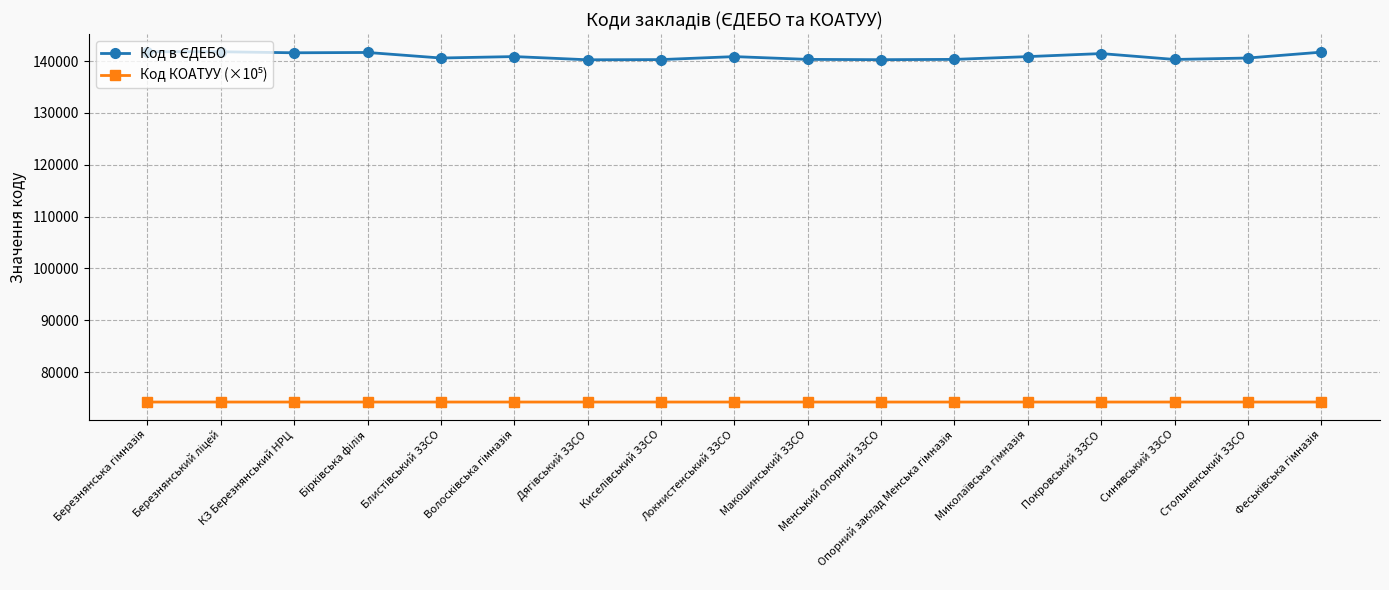

At how many categories does at least one series exceed 84694?

17